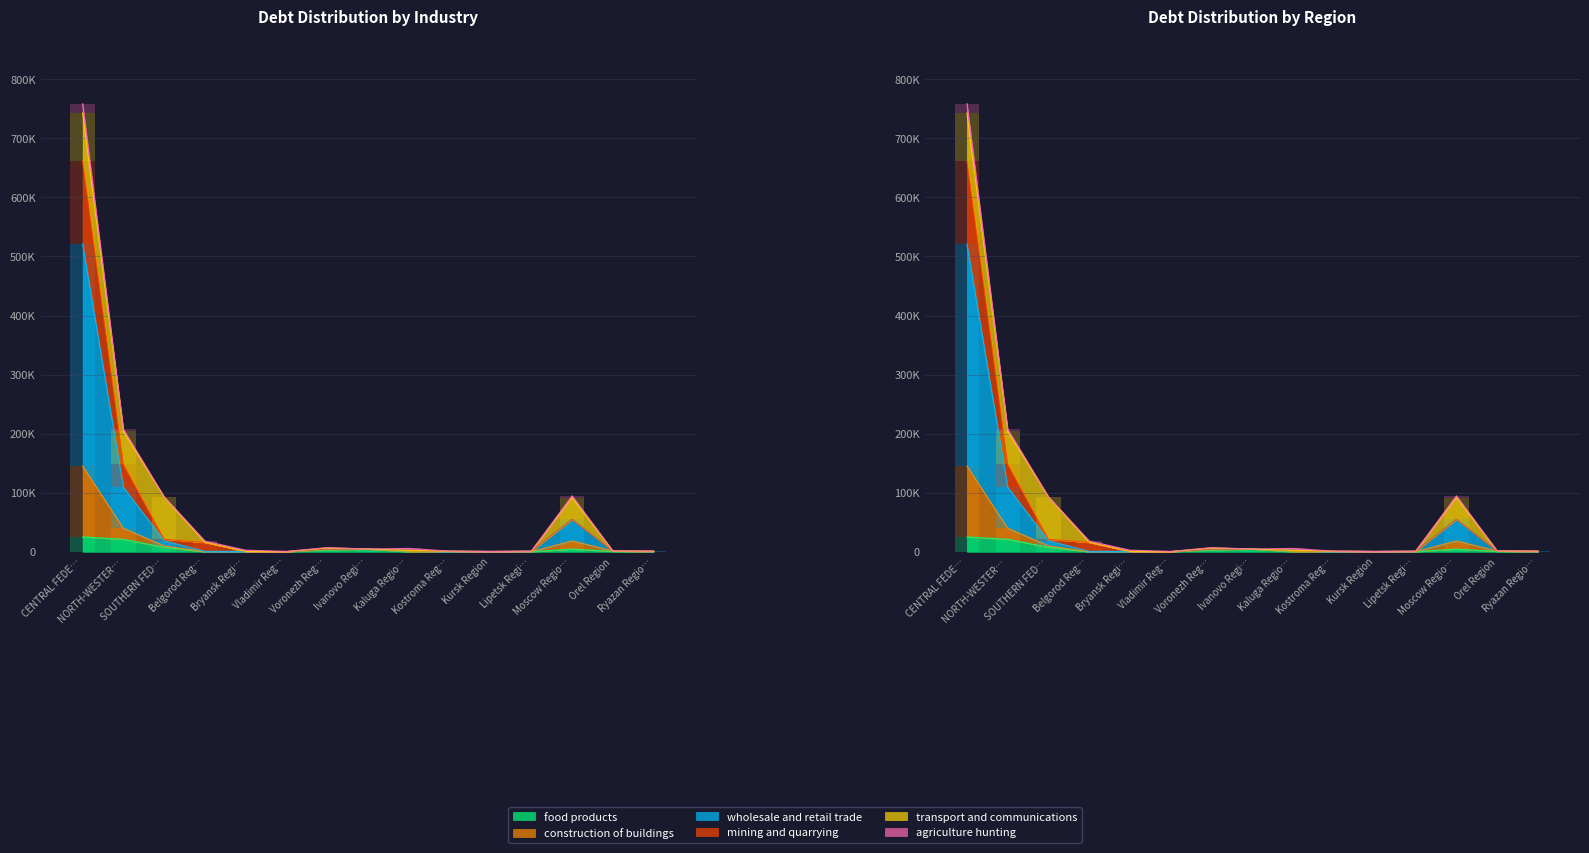

The value of construction of buildings at Kaluga Regio… is 373. True or false?

False